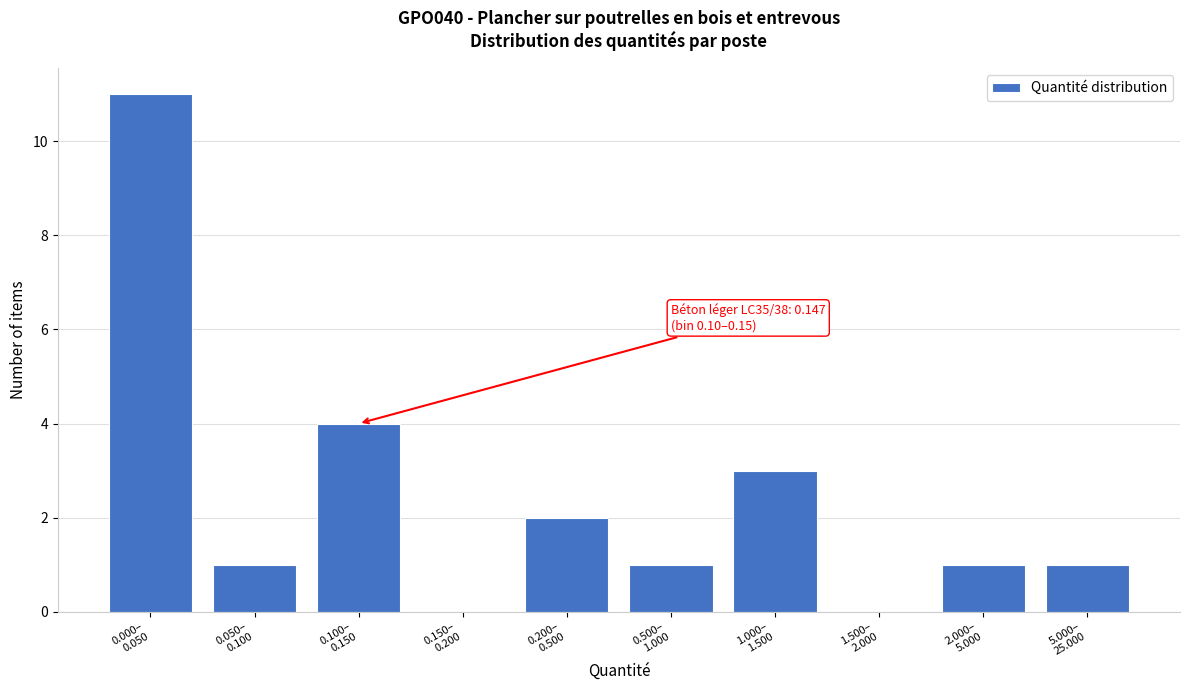

What is the maximum value shown in the chart?

11